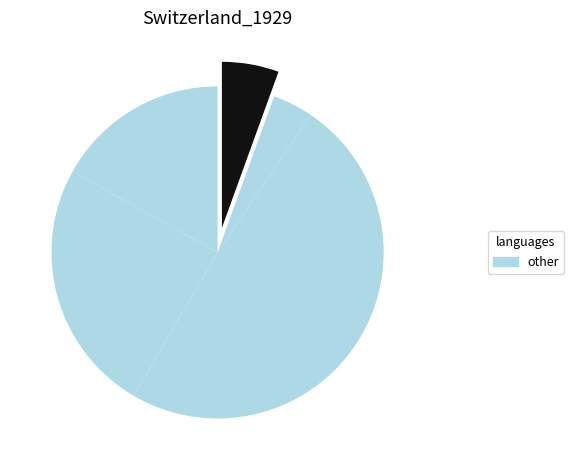

Does any single category account for the majority?

No